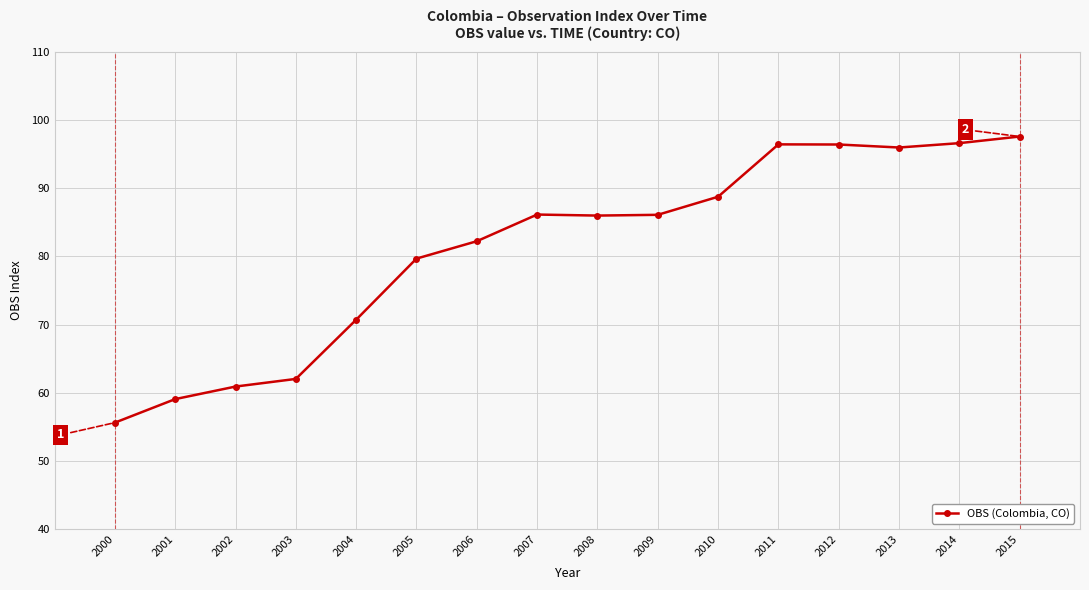

Does the chart display data point markers on the line(s)?

Yes